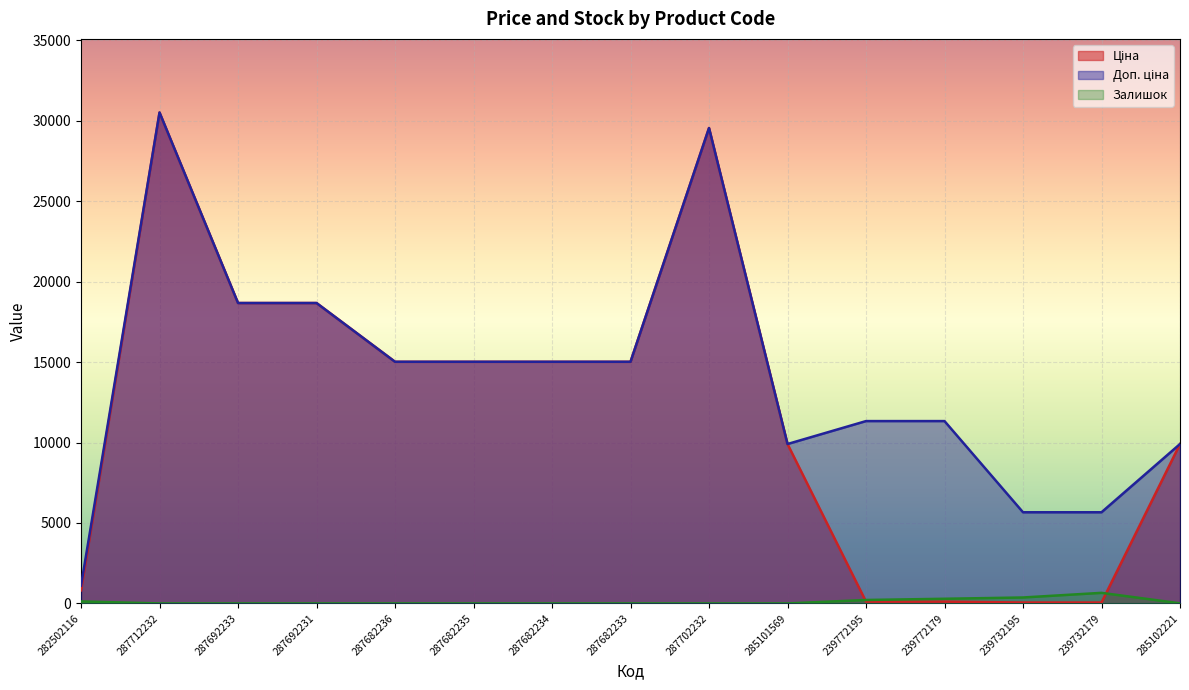

At how many categories does at least one series exceed 20752?

2